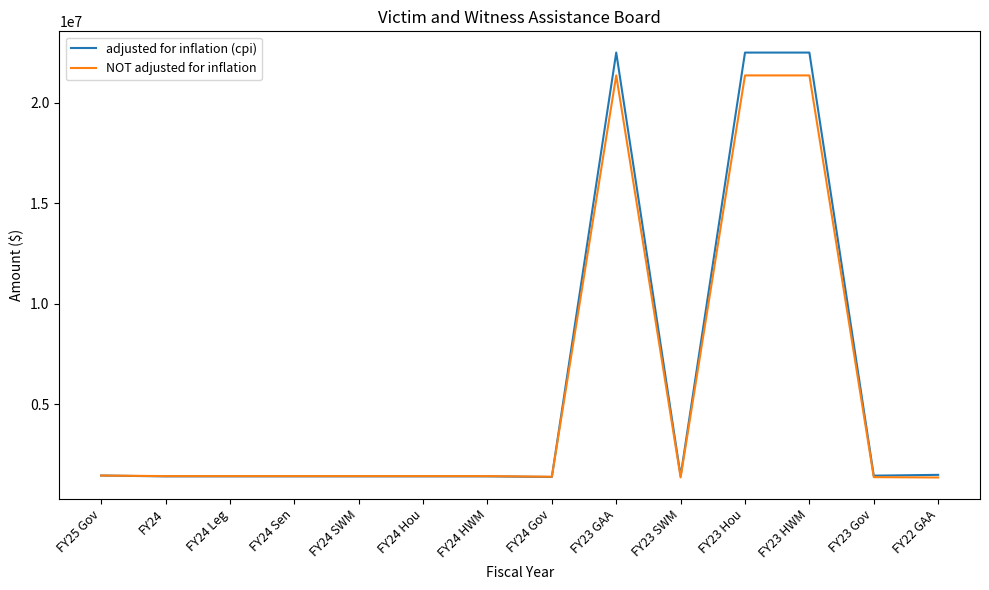

What is the difference between the maximum and minimum values in the adjusted for inflation (cpi) series?

21115028